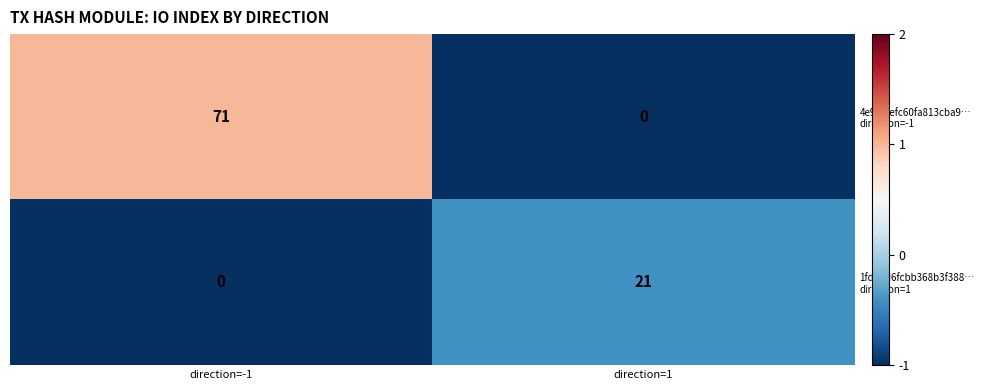

How many categories are shown in the chart?

2